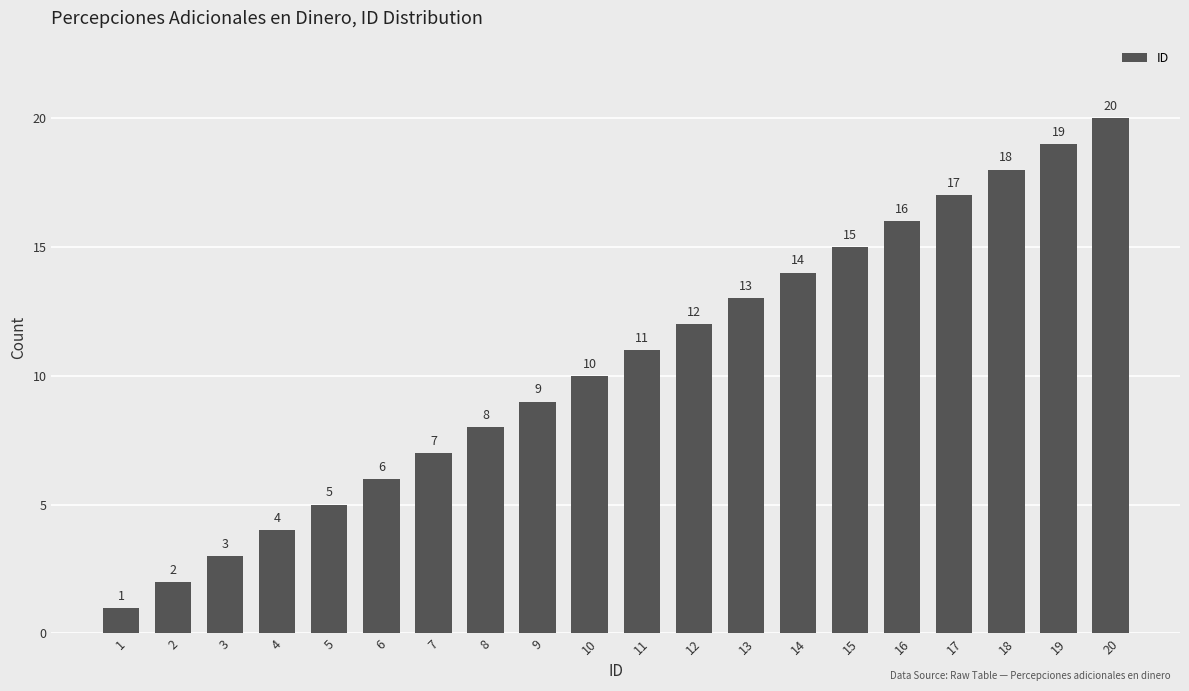

True or false: the data shows 3 at 3.

True